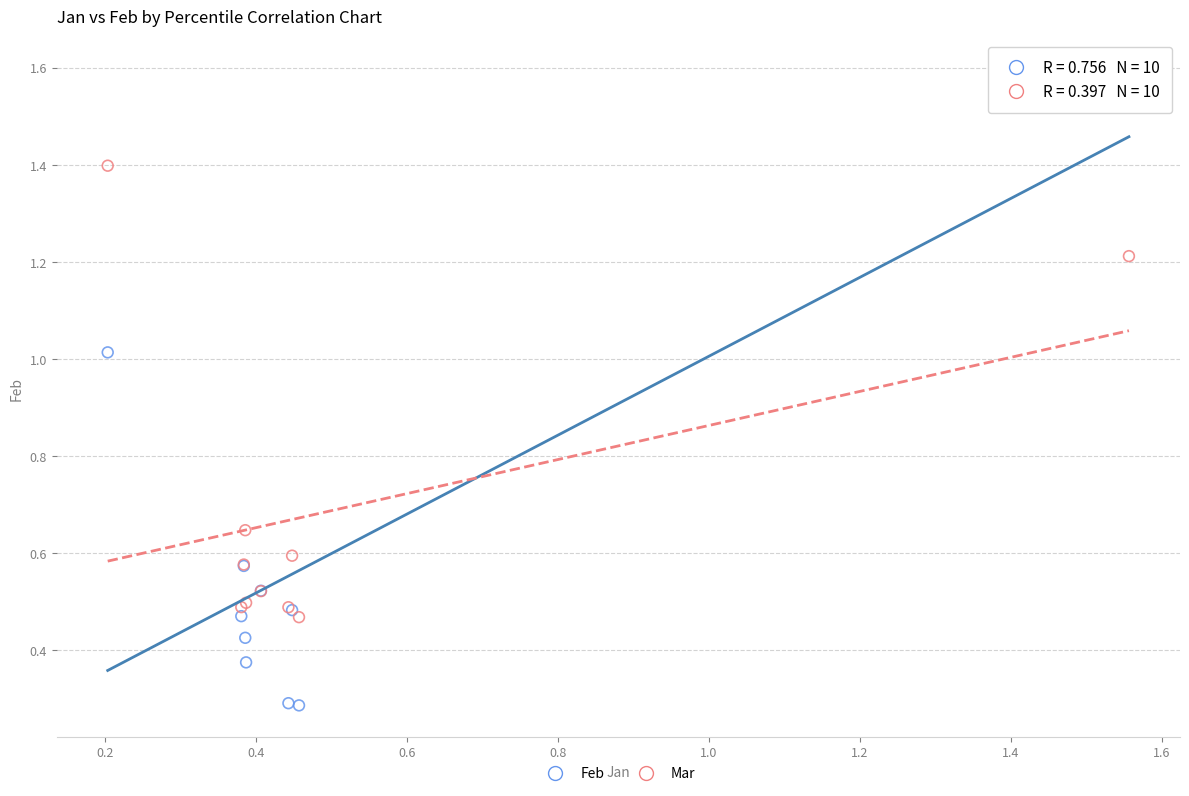

Which series contains the highest Y value?

Feb